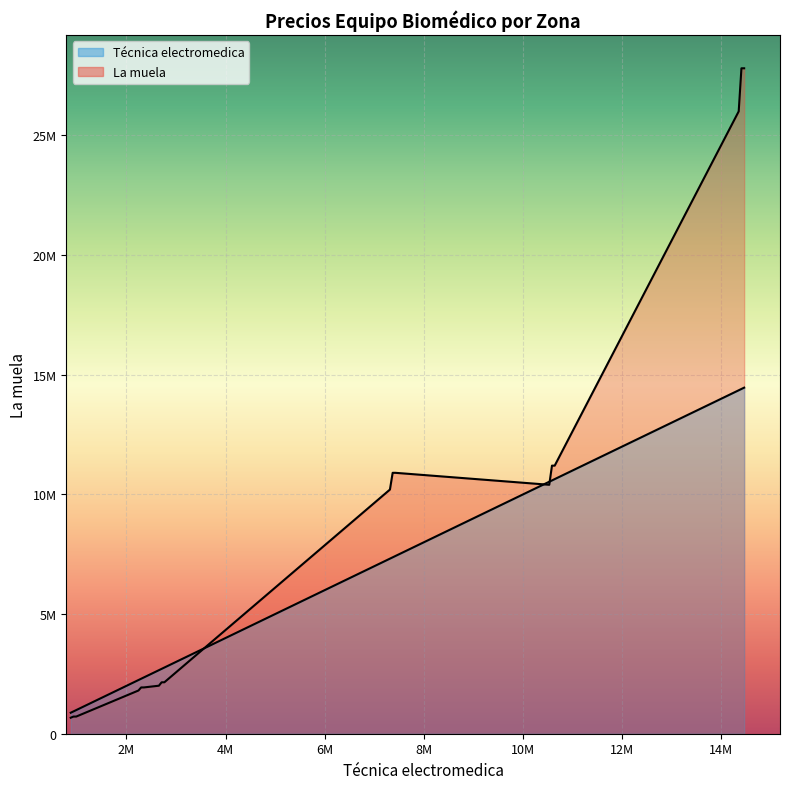

What is the minimum value shown in the chart?

668800